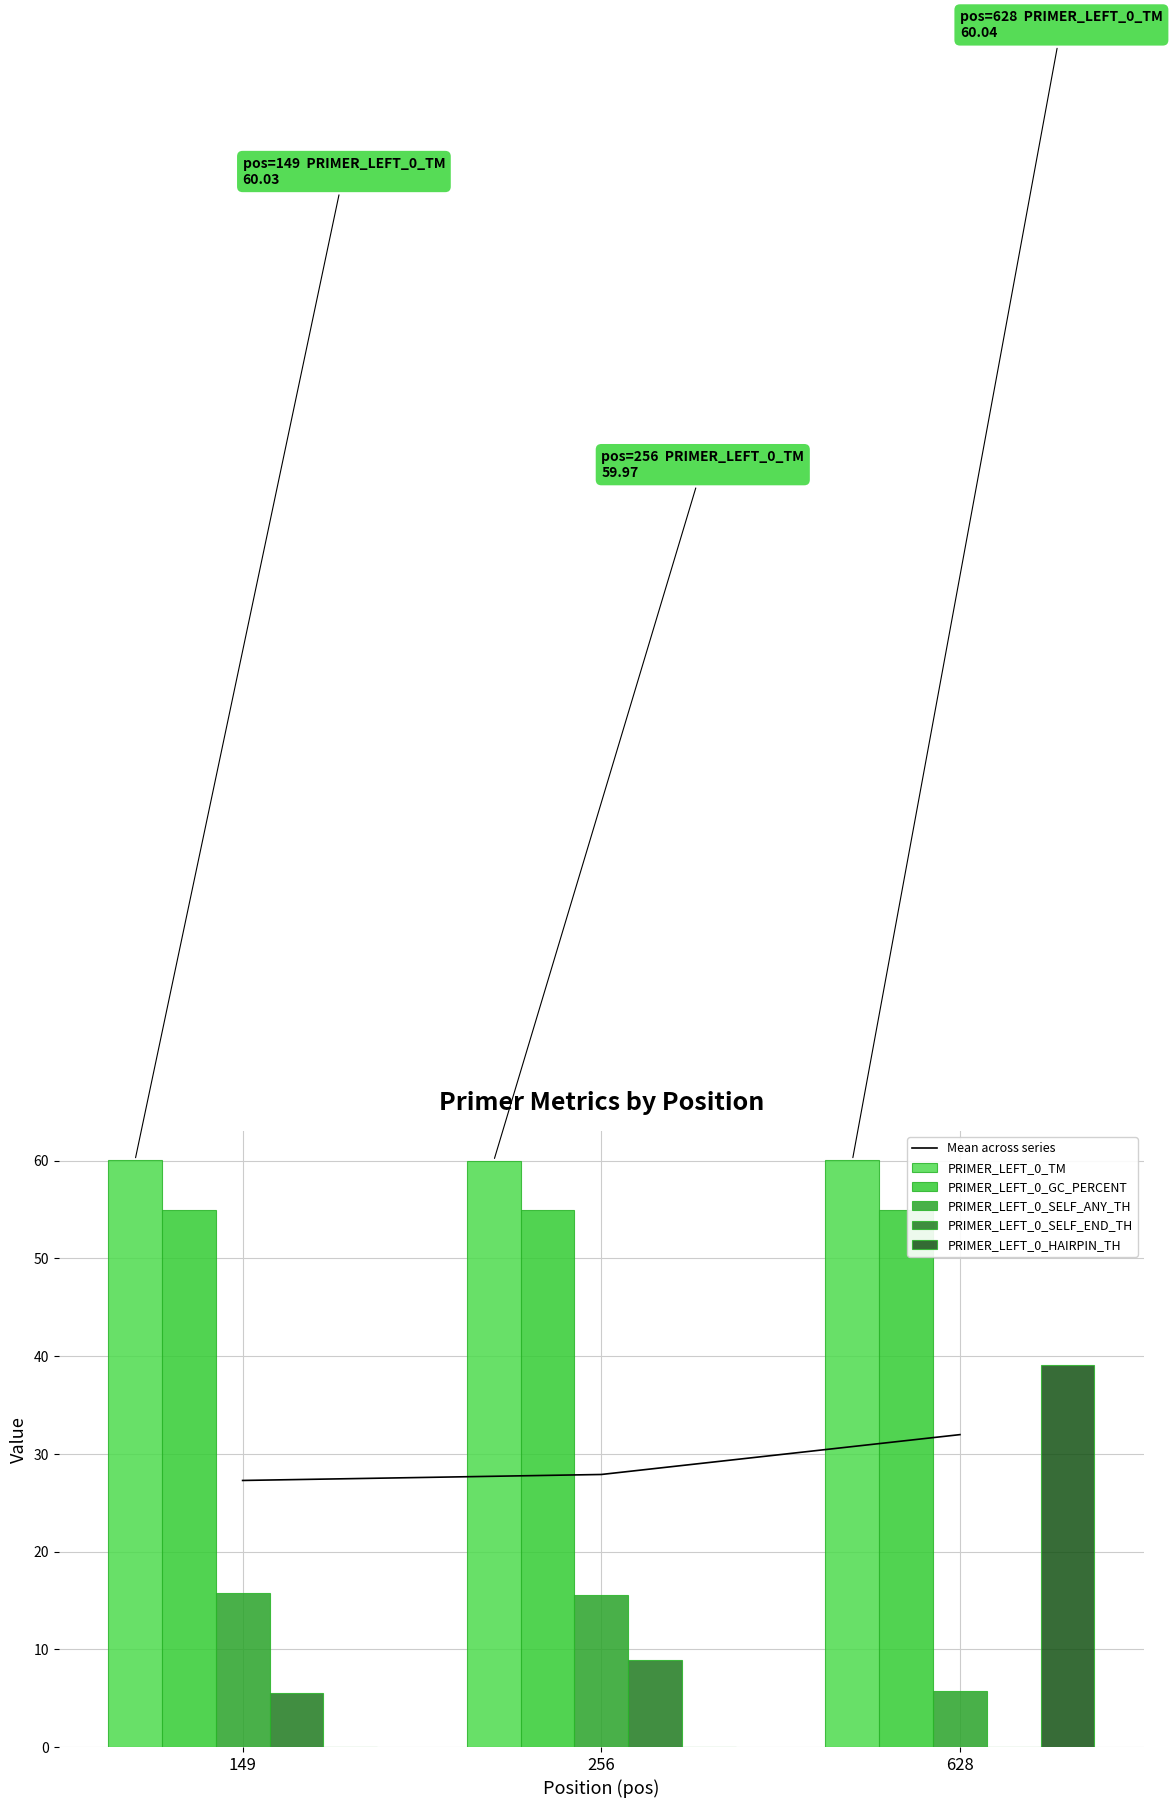

The PRIMER_LEFT_0_GC_PERCENT series shows 31.6 at 149. True or false?

False